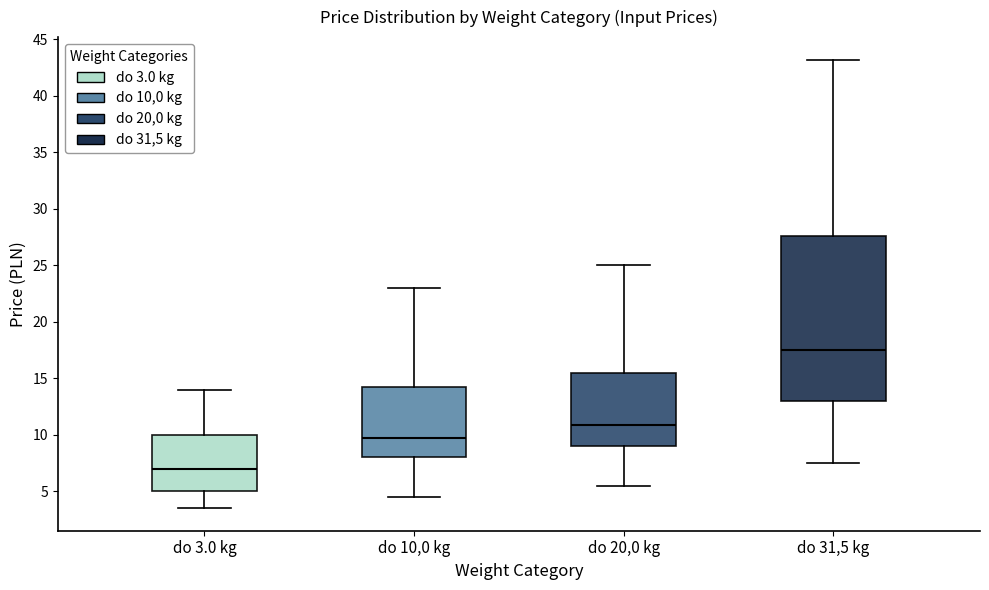

Reading left to right, transcribe this box plot: for each box, give where its median line is, the range the box spans, and where its two whiskers end, as read against the y-axis. The values are not printed on the chart, so give them approximately, as read against the axis.

do 3.0 kg: median 7.0, box 5.0 to 10.0, whiskers 3.5 to 14.0
do 10,0 kg: median 10.0, box 8.0 to 14.0, whiskers 4.5 to 23.0
do 20,0 kg: median 11.0, box 9.0 to 15.5, whiskers 5.5 to 25.0
do 31,5 kg: median 17.5, box 13.0 to 27.5, whiskers 7.5 to 43.0